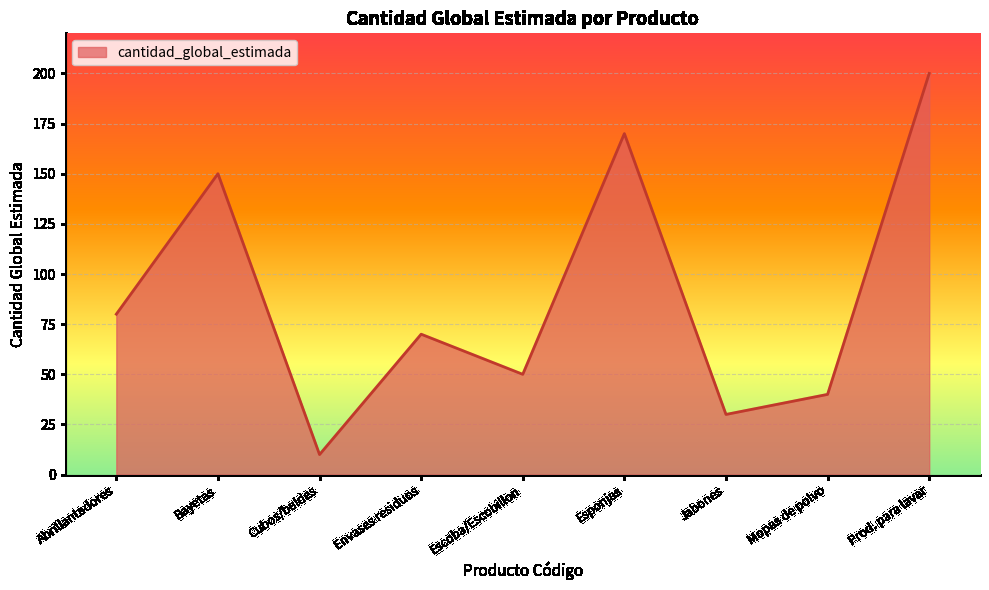

What is the maximum value shown in the chart?

200